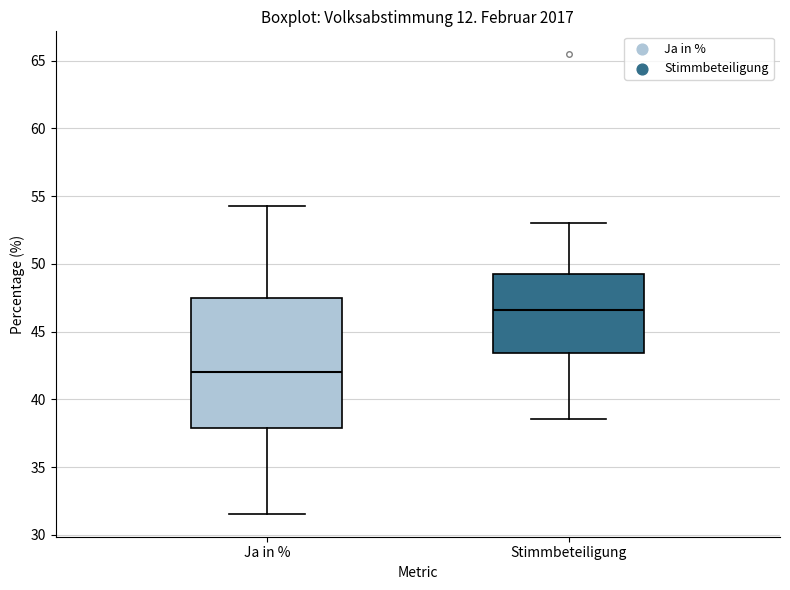

Where does the median line of the box for Ja in % sit on the y-axis? The values are not printed on the chart, so give them approximately, as read against the axis.

42.0